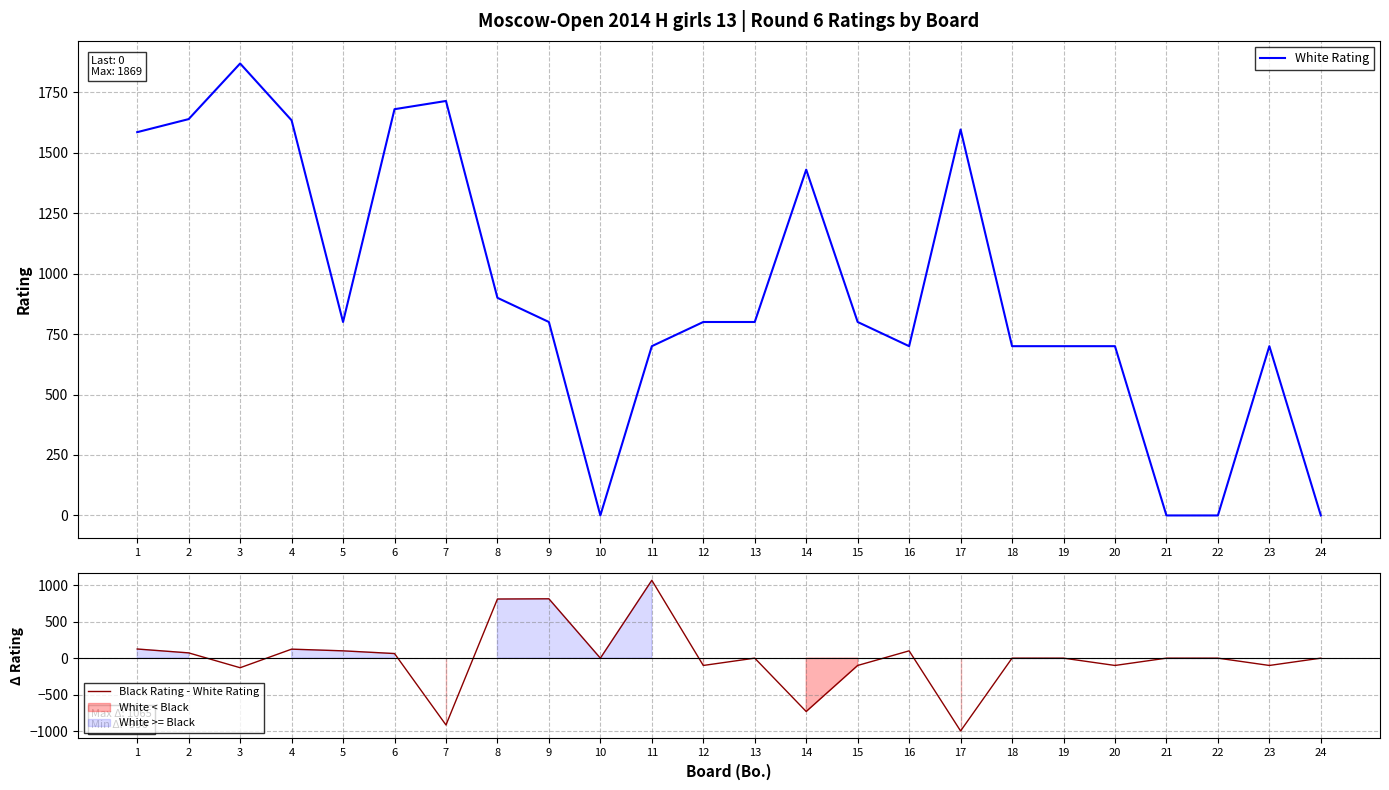

How many lines are shown in the chart?

2